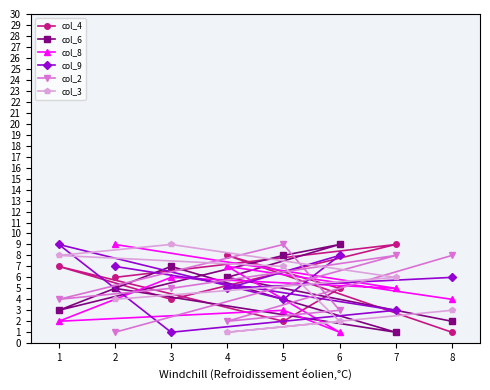

Count the col_6 values in the range 3 to 8.

5